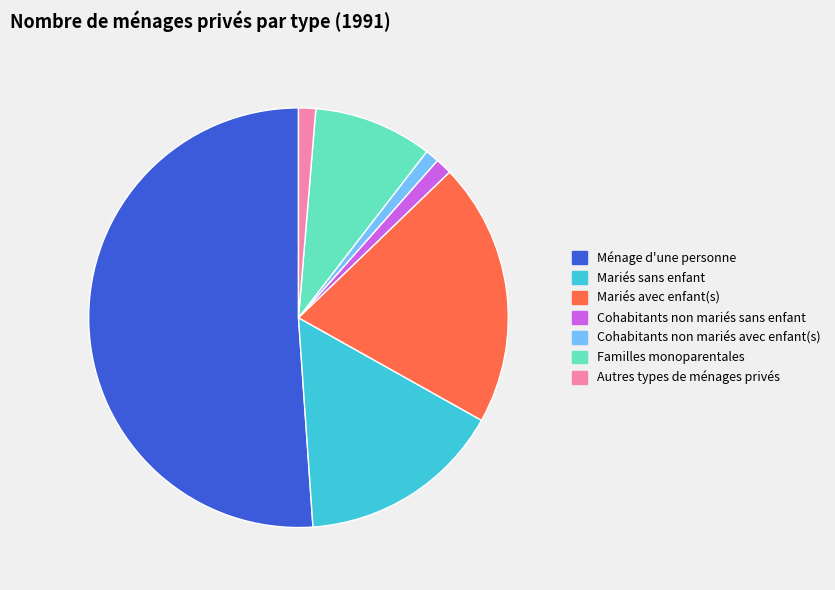

Between Mariés avec enfant(s) and Mariés sans enfant, which is larger?

Mariés avec enfant(s)